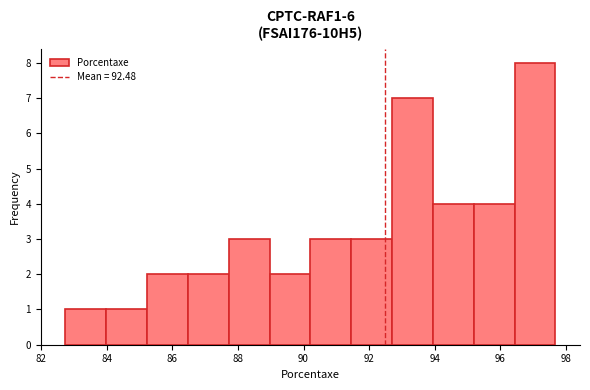

How tall is the bar that spans 90.2 to 91.4 on the x-axis? Neither the bar edges nor the heights are printed on the chart, so give them approximately, as read against the axes.

3